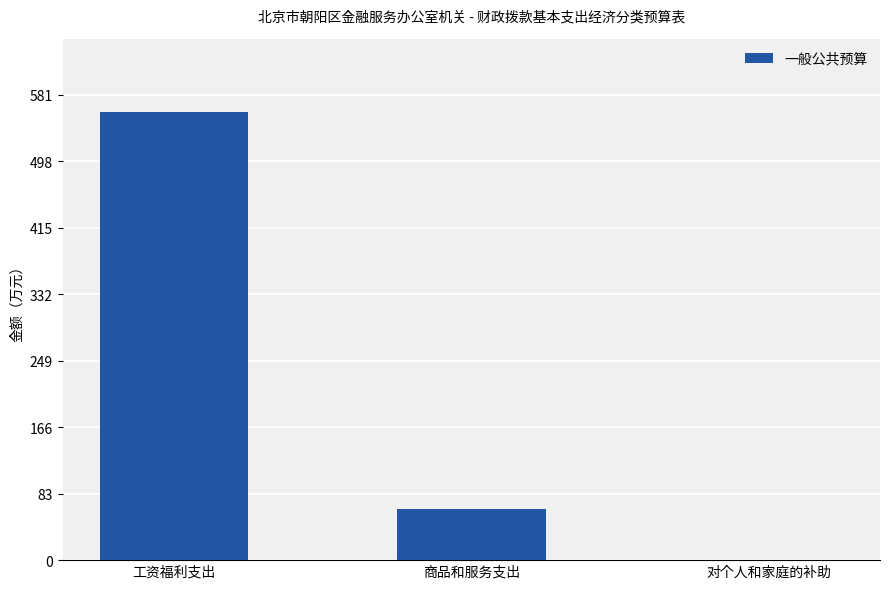

Reading right to left, list all the values displayed in this chart.

0.4	64.1	558.8